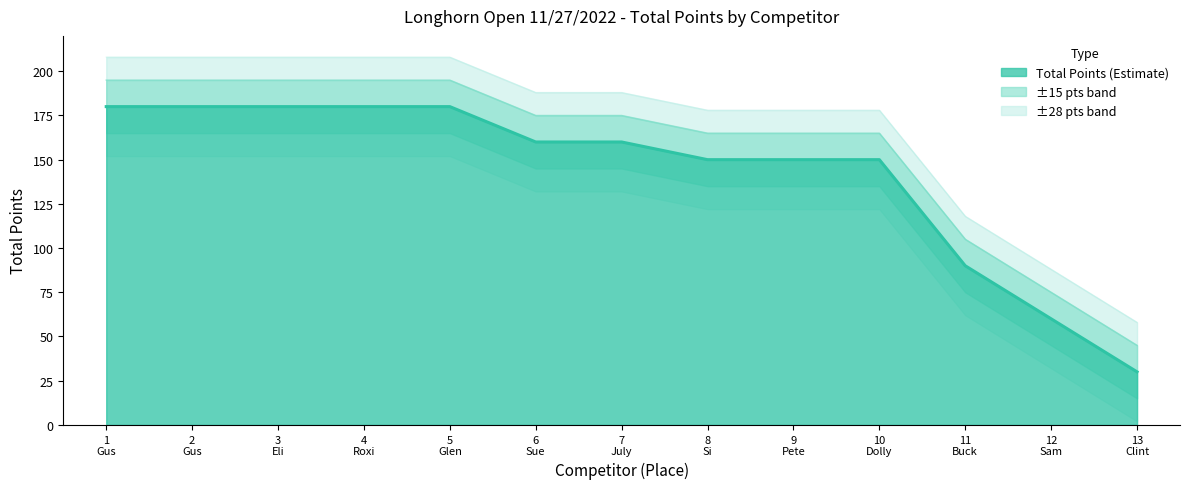

What is the value of the 7th point from the left?

160